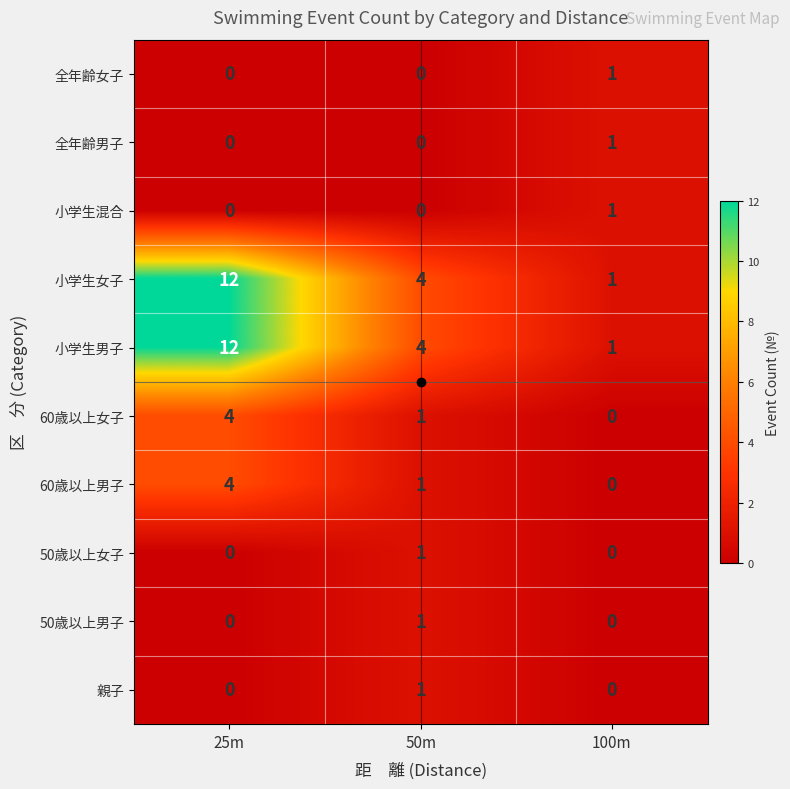

At which label does 小学生女子 reach its peak?

25m